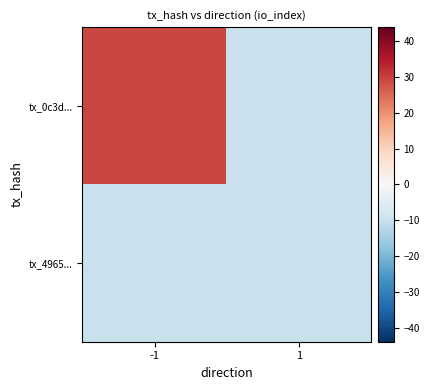

At how many categories does at least one series exceed 11?

1